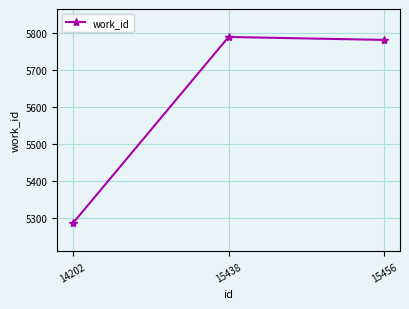

What is the difference between the values at 15438 and 14202?

505